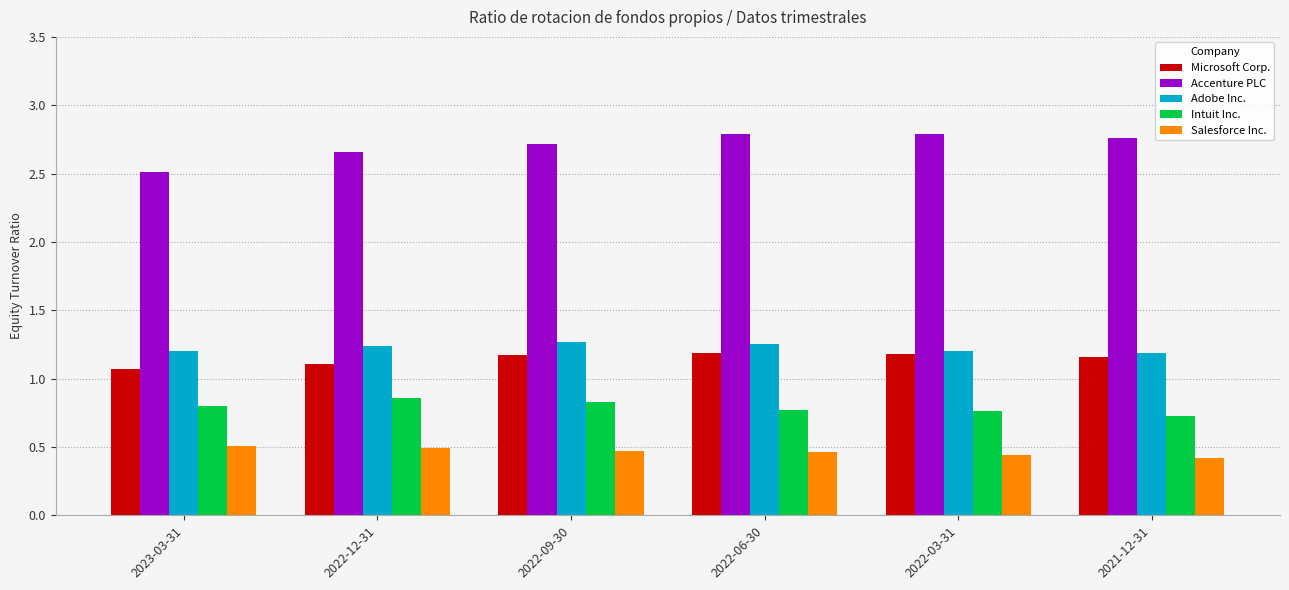

How many Microsoft Corp. values are between 1 and 2?

6